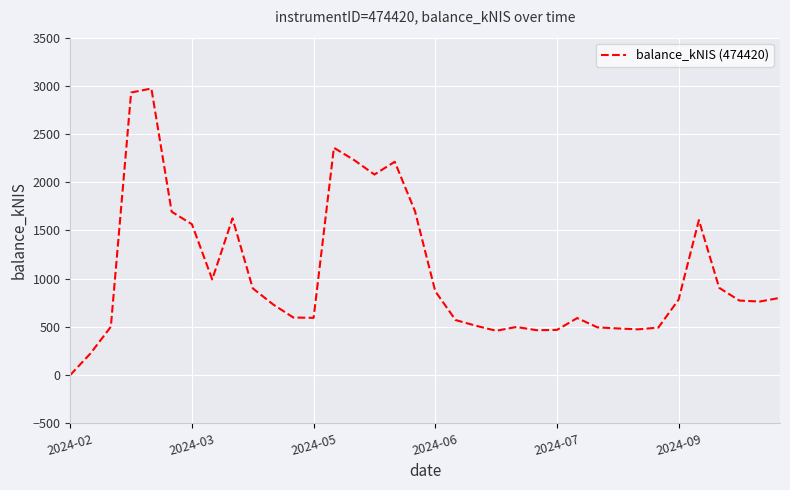

What is the difference between the maximum and minimum values?

2972.3